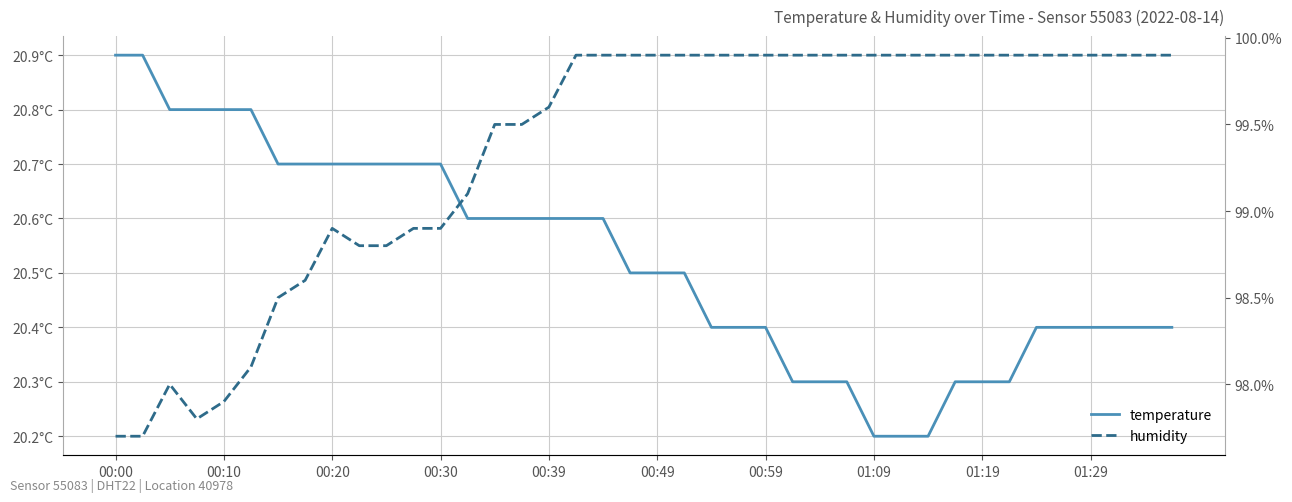

True or false: temperature and humidity cross at least once.

False